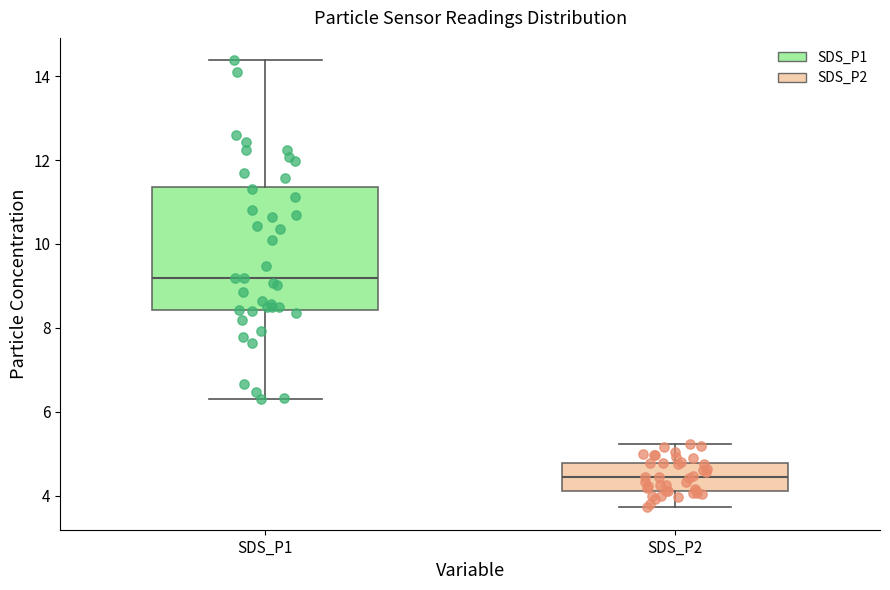

Which box's median line is the highest?

SDS_P1